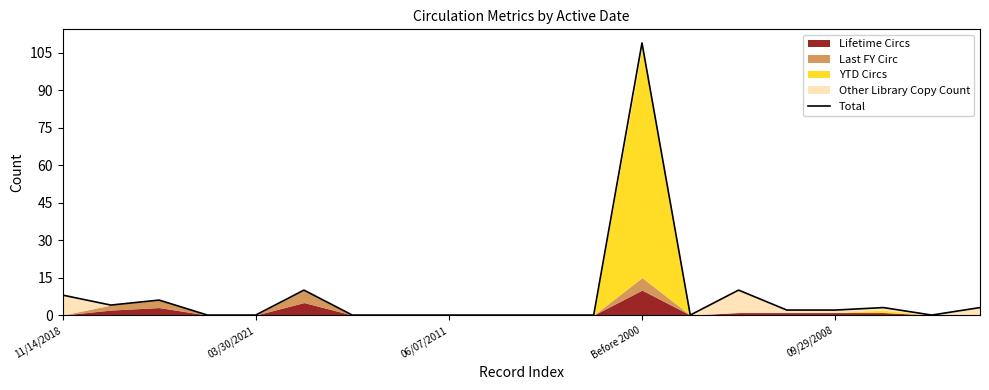

What is the average value?

8